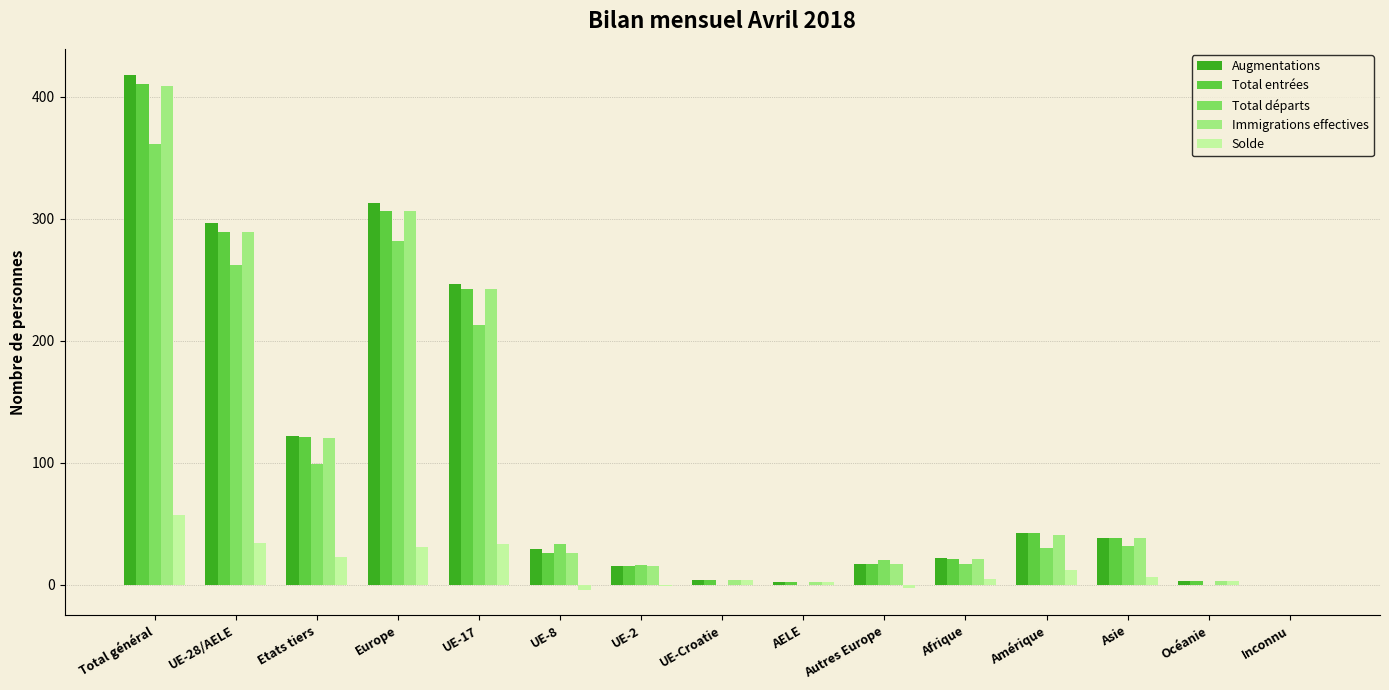

Between UE-17 and Inconnu, which series saw the biggest shift?

Augmentations